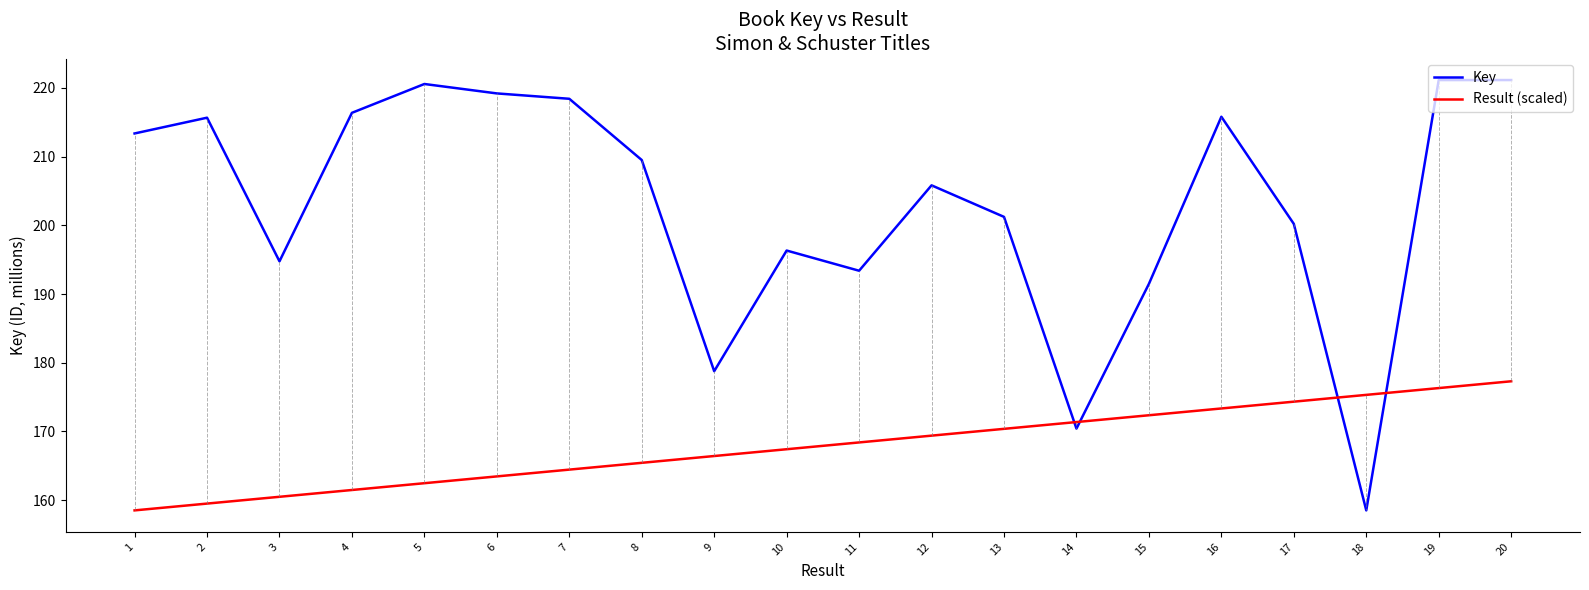

List the series in order of their overall mean, highest first.

Key, Result (scaled)